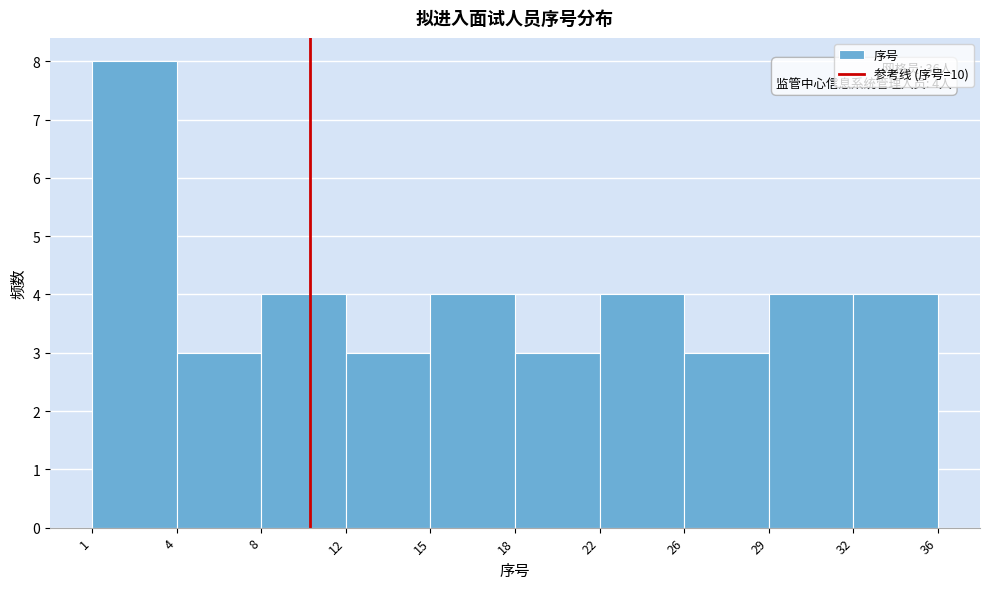

Reading right to left, what are all the values shown in this chart?

4	4	3	4	3	4	3	4	3	8